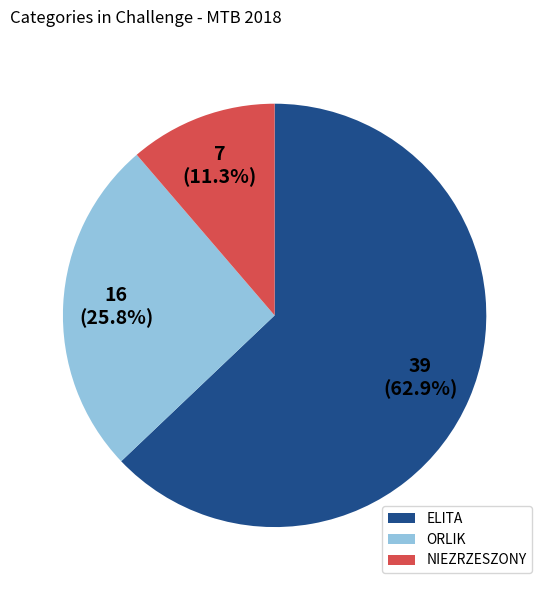

Approximately how many times larger is the value at ELITA compared to NIEZRZESZONY?

5.6